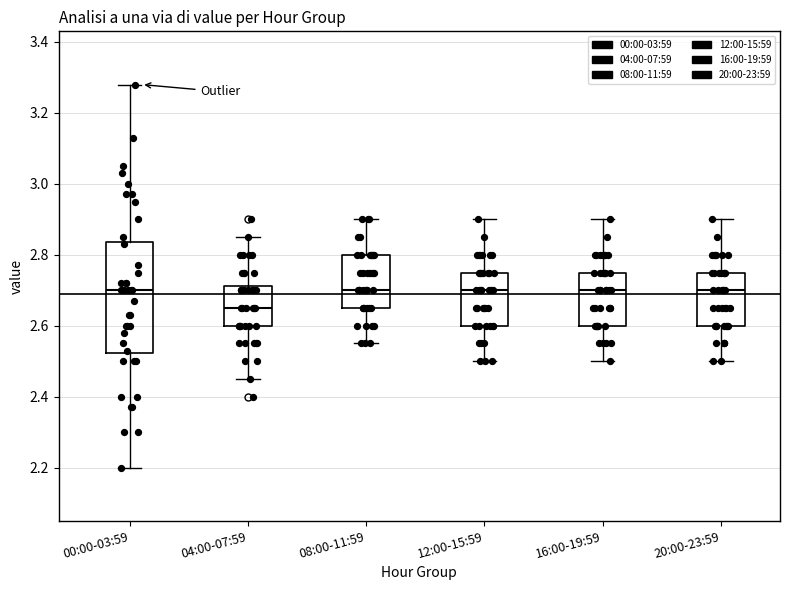

Where is the lower edge of the box for 04:00-07:59 on the y-axis? The values are not printed on the chart, so give them approximately, as read against the axis.

2.60